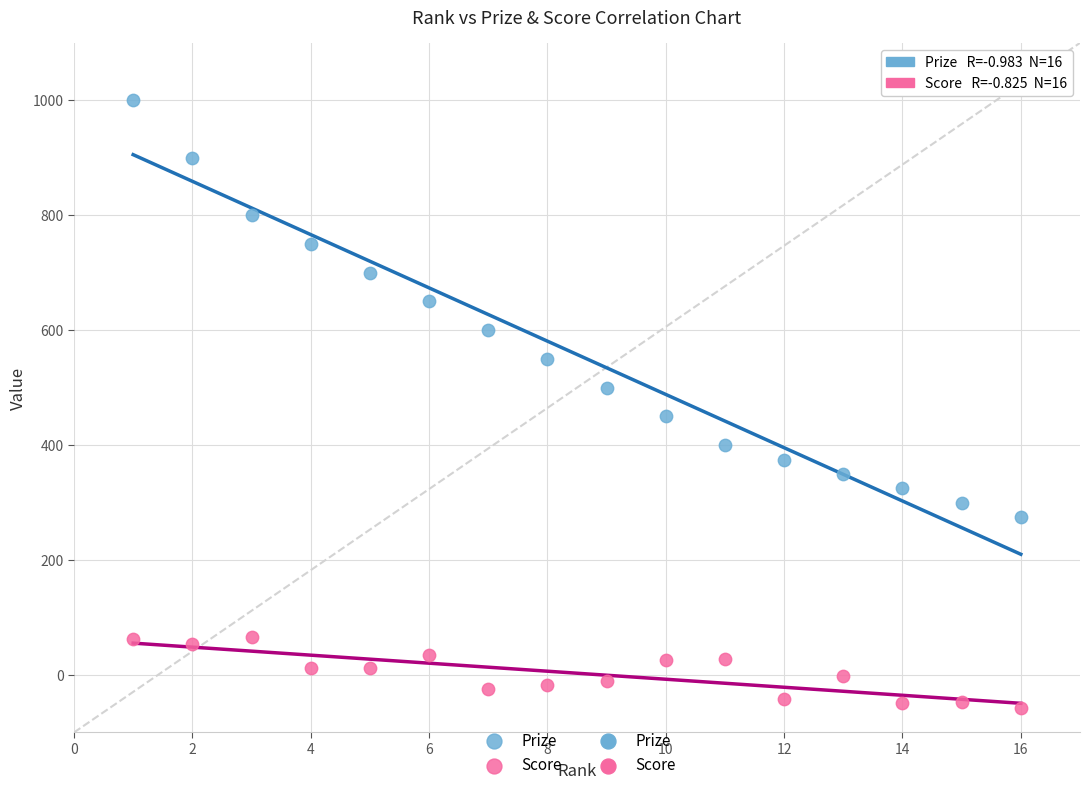

Which series reaches the maximum Y coordinate?

Prize